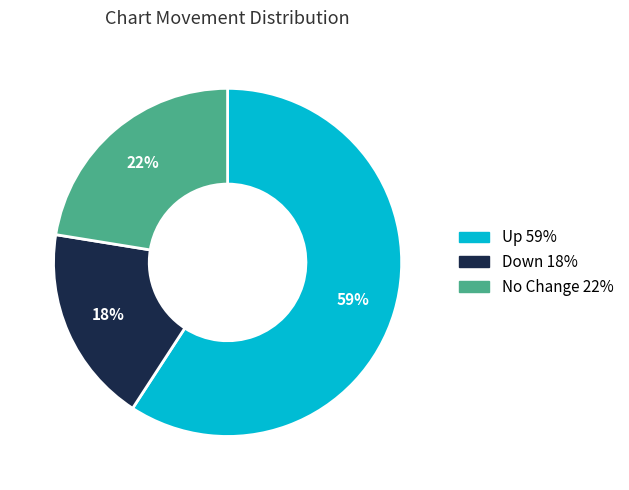

Does any single category account for the majority?

Yes